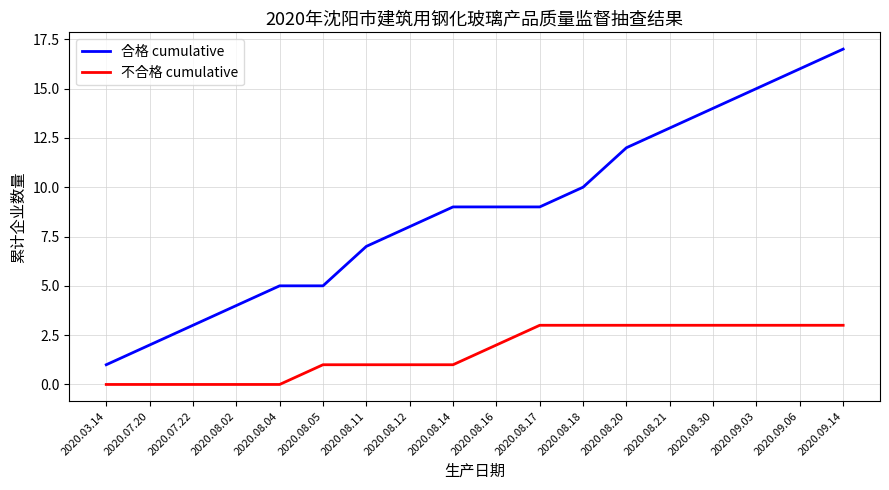

Reading left to right, what are all the values shown in this chart?

合格 cumulative: 2020.03.14=1	2020.07.20=2	2020.07.22=3	2020.08.02=4	2020.08.04=5	2020.08.05=5	2020.08.11=7	2020.08.12=8	2020.08.14=9	2020.08.16=9	2020.08.17=9	2020.08.18=10	2020.08.20=12	2020.08.21=13	2020.08.30=14	2020.09.03=15	2020.09.06=16	2020.09.14=17
不合格 cumulative: 2020.03.14=0	2020.07.20=0	2020.07.22=0	2020.08.02=0	2020.08.04=0	2020.08.05=1	2020.08.11=1	2020.08.12=1	2020.08.14=1	2020.08.16=2	2020.08.17=3	2020.08.18=3	2020.08.20=3	2020.08.21=3	2020.08.30=3	2020.09.03=3	2020.09.06=3	2020.09.14=3